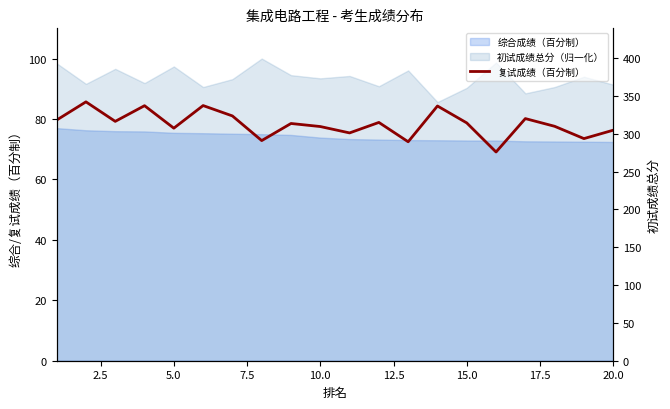

How many interior local peaks does the 初试成绩总分 series have?

7